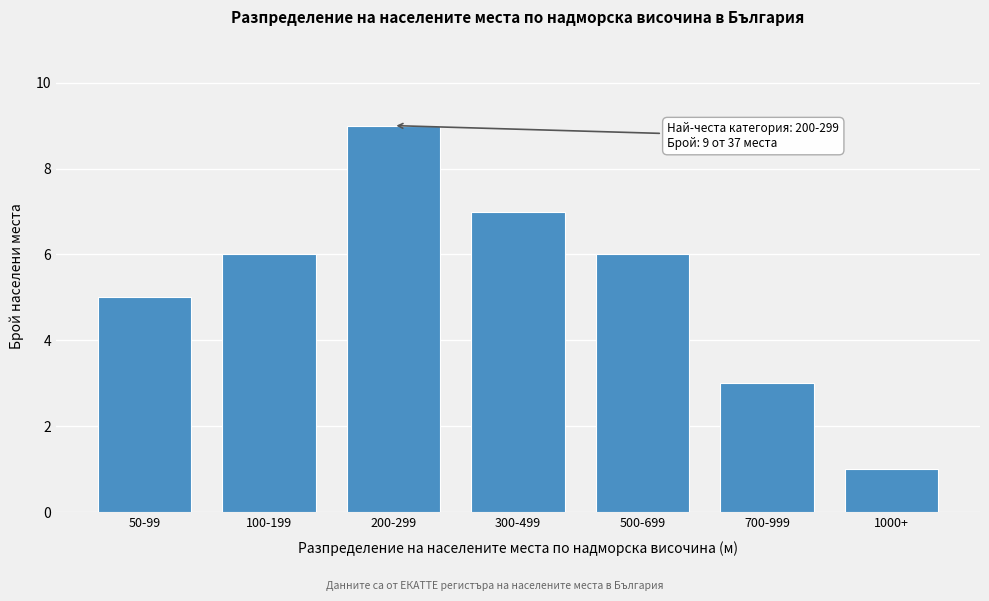

Reading left to right, list all the values displayed in this chart.

50-99=5	100-199=6	200-299=9	300-499=7	500-699=6	700-999=3	1000+=1